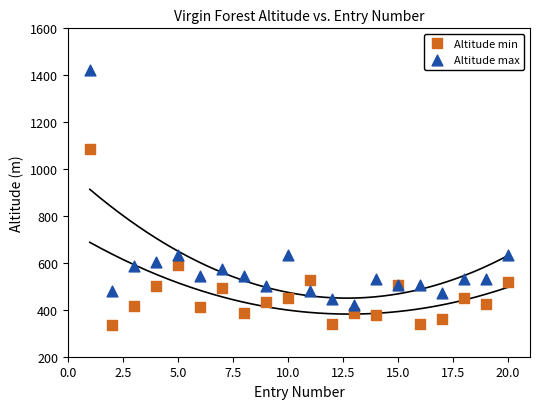

Which series contains the lowest Y value?

Altitude min